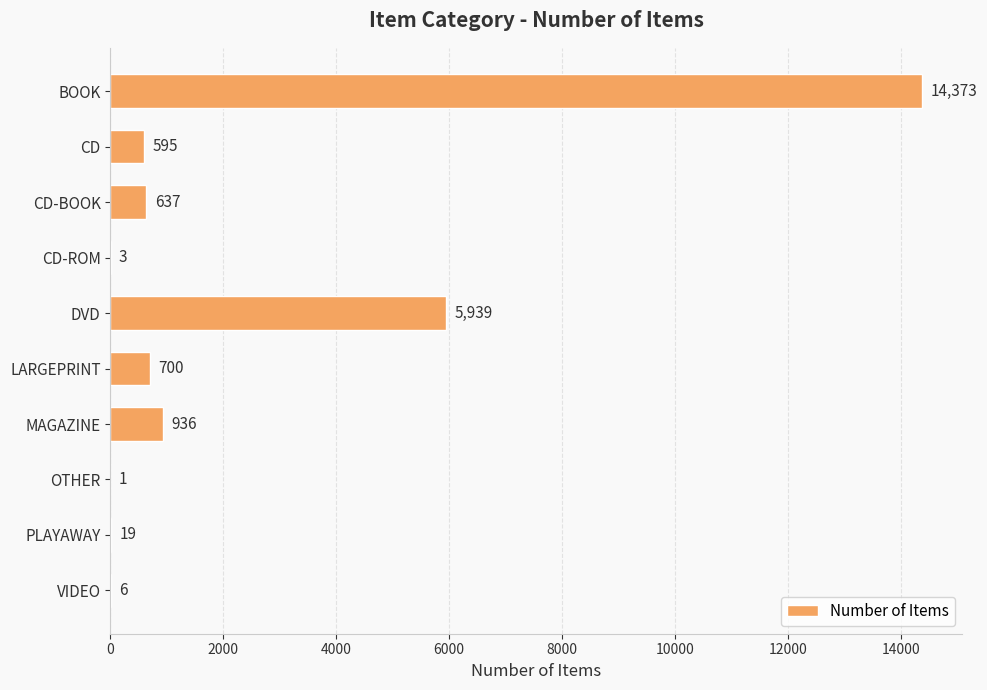

True or false: the data shows 3 at CD-ROM.

True